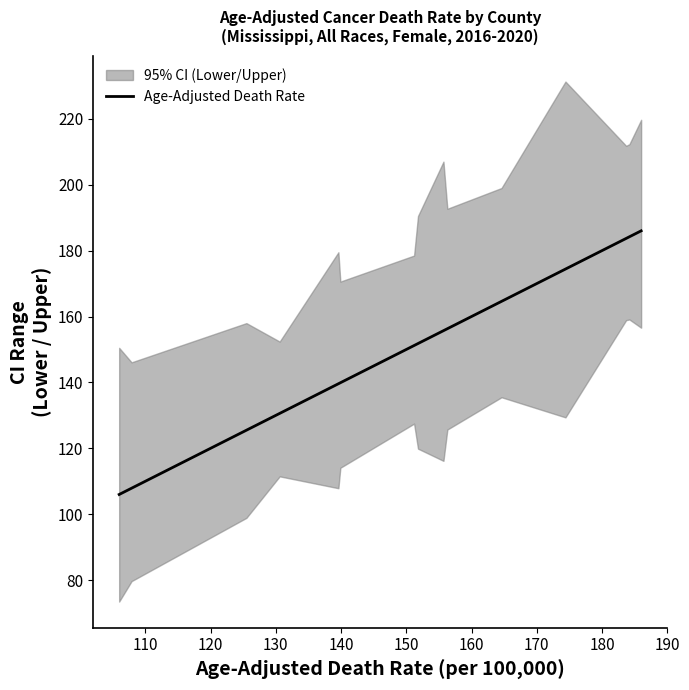

What is the lowest value of the Age-Adjusted Death Rate series?

106.0